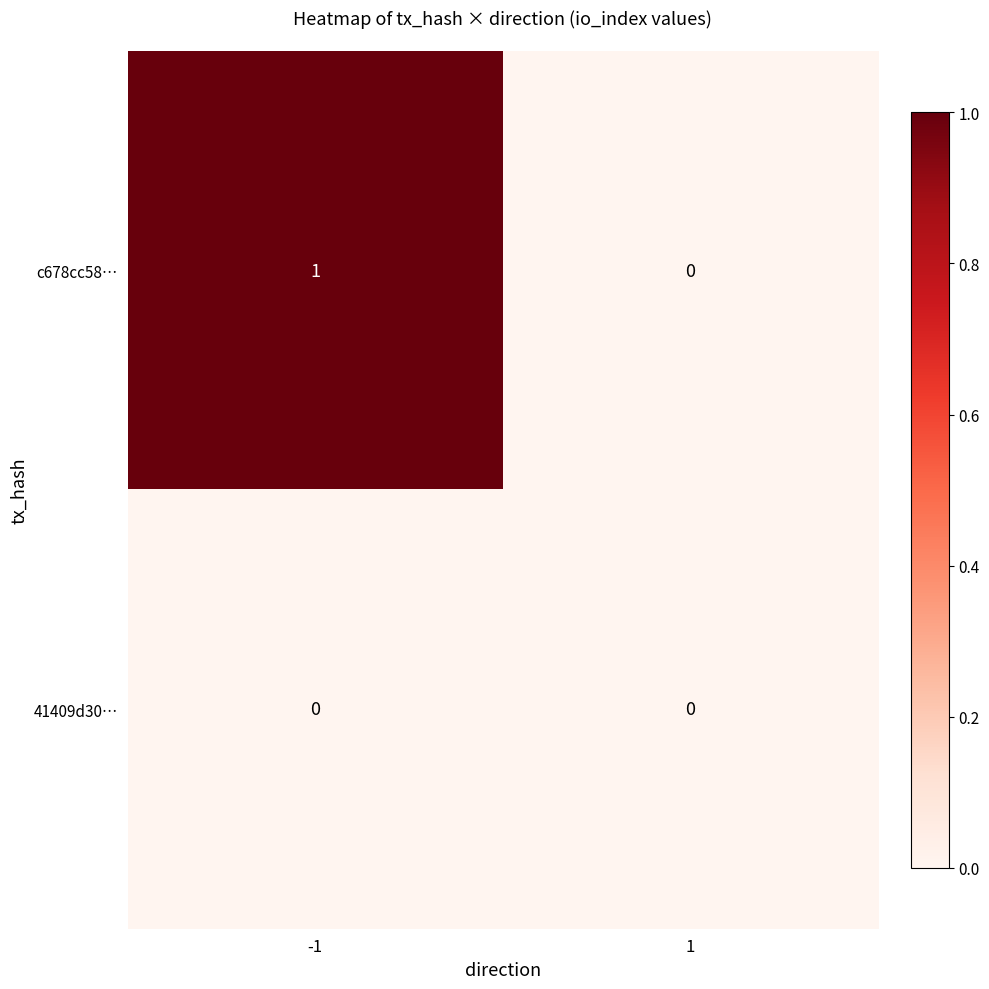

What is the spread (max minus min) of values at -1?

1